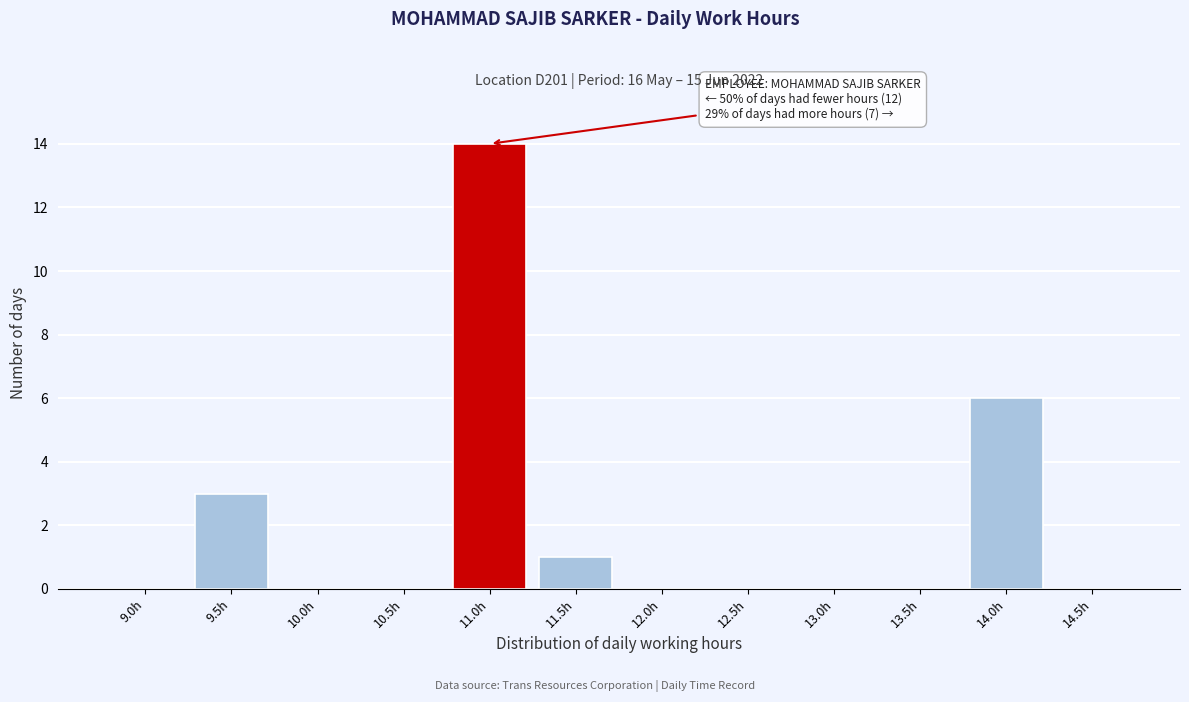

Reading left to right, transcribe all the data shown in this chart.

9.0h=0	9.5h=3	10.0h=0	10.5h=0	11.0h=14	11.5h=1	12.0h=0	12.5h=0	13.0h=0	13.5h=0	14.0h=6	14.5h=0